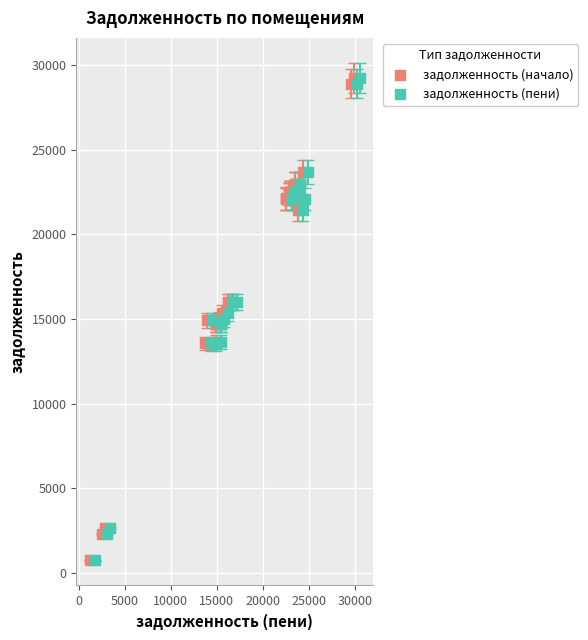

What are all the series names shown in the legend?

задолженность (начало), задолженность (пени)